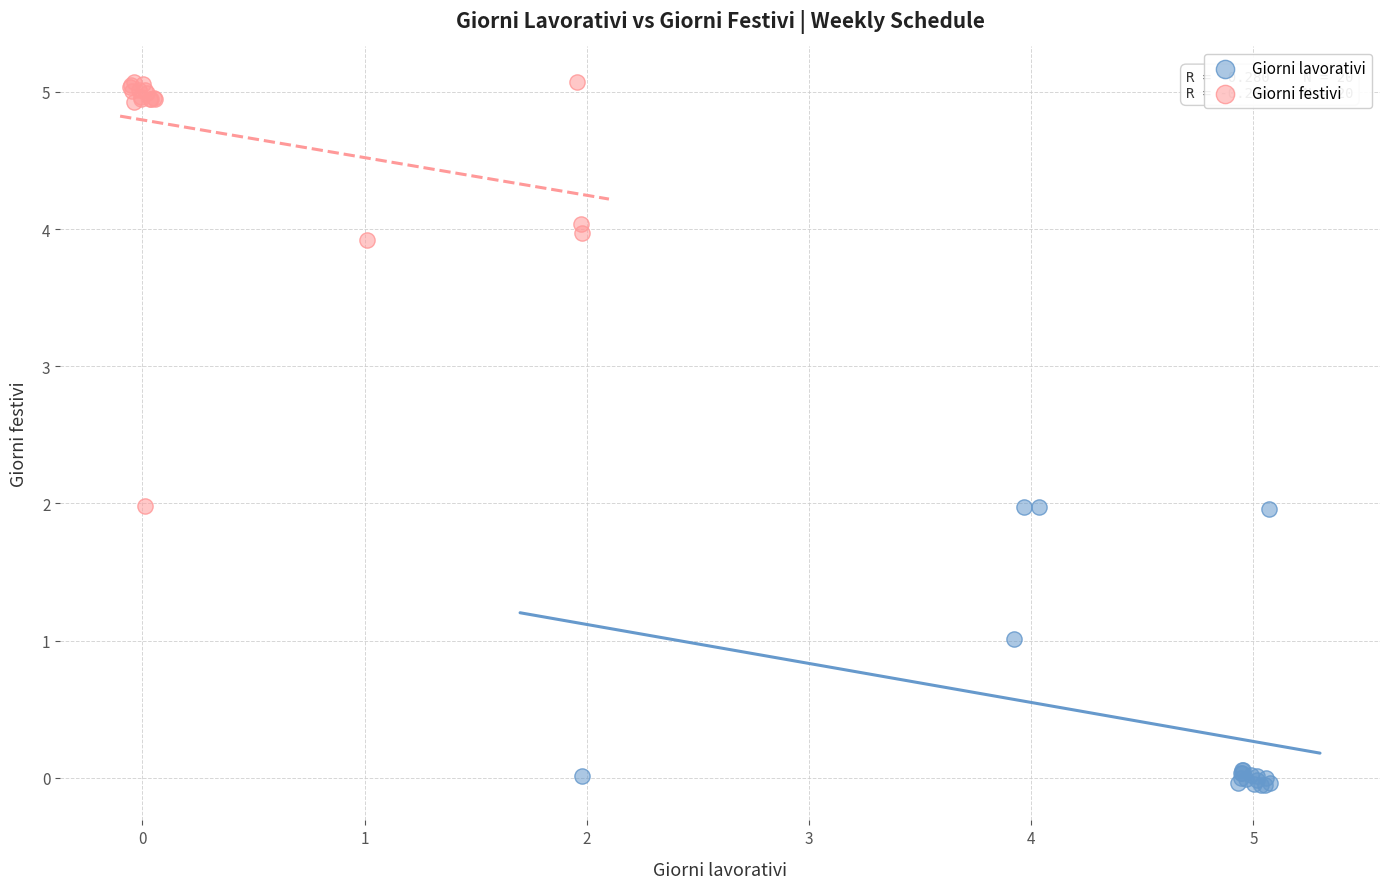

Which series has the widest spread of Y values?

Giorni festivi